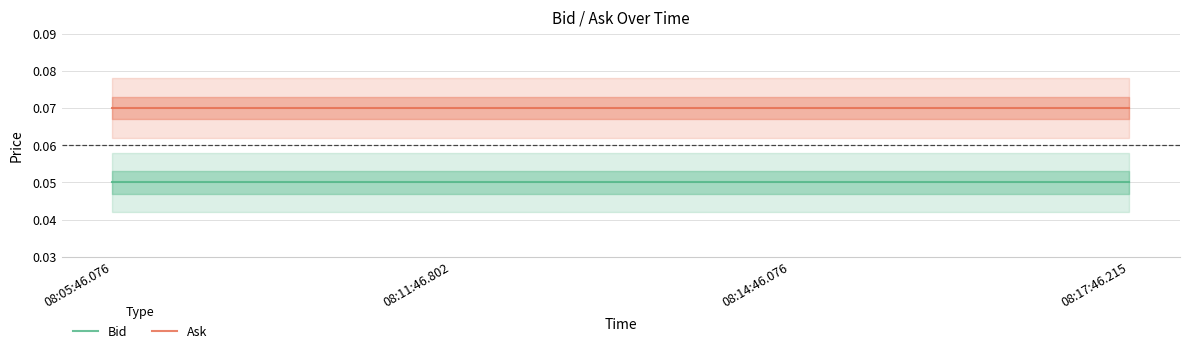

True or false: Ask has more than 0 points higher than both neighbors.

False